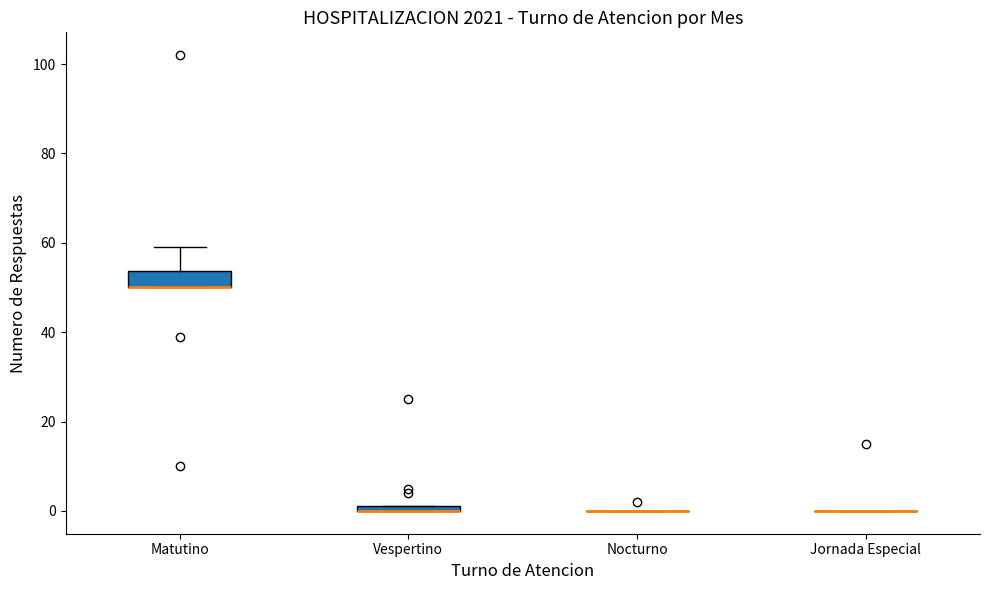

Which box is the tallest, from its lower edge to its upper edge?

Matutino